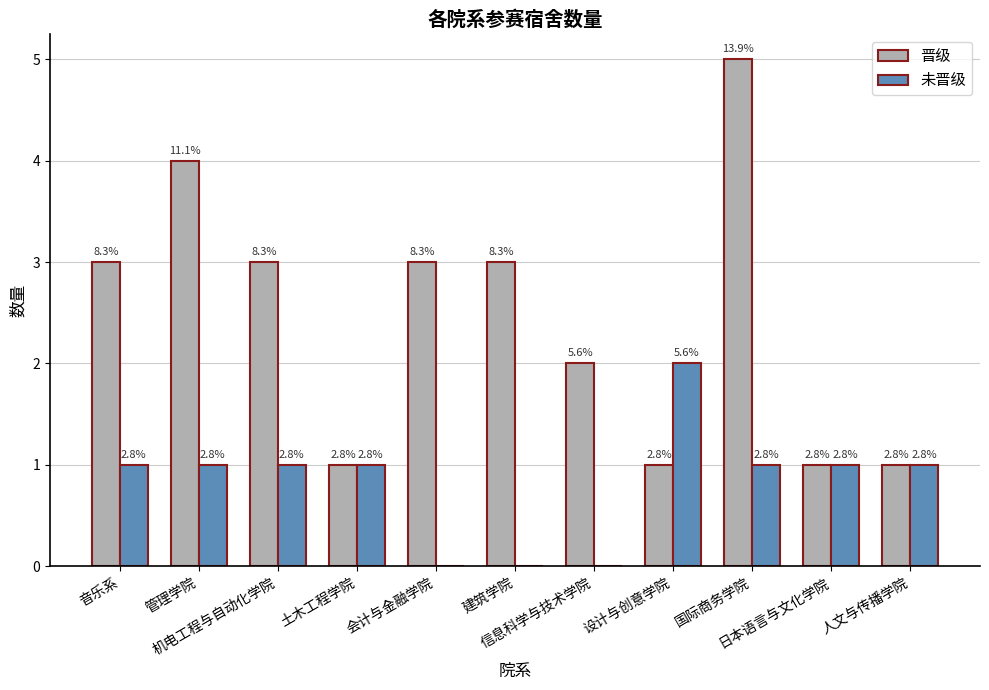

What is the spread (max minus min) of values at 音乐系?

2